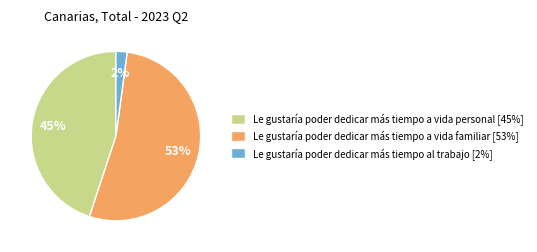

Rank the categories by value from lowest to highest.

Le gustaría poder dedicar más tiempo al trabajo, Le gustaría poder dedicar más tiempo a vida personal, Le gustaría poder dedicar más tiempo a vida familiar